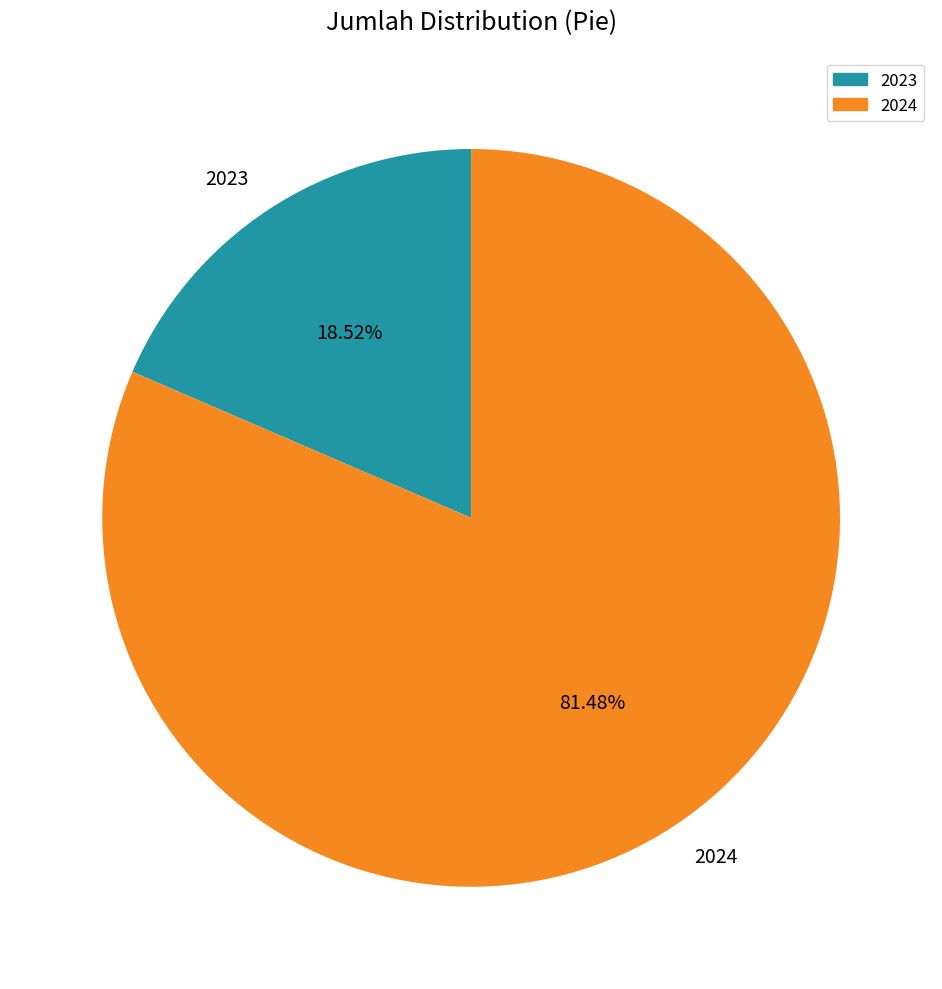

Which has a higher value, 2023 or 2024?

2024